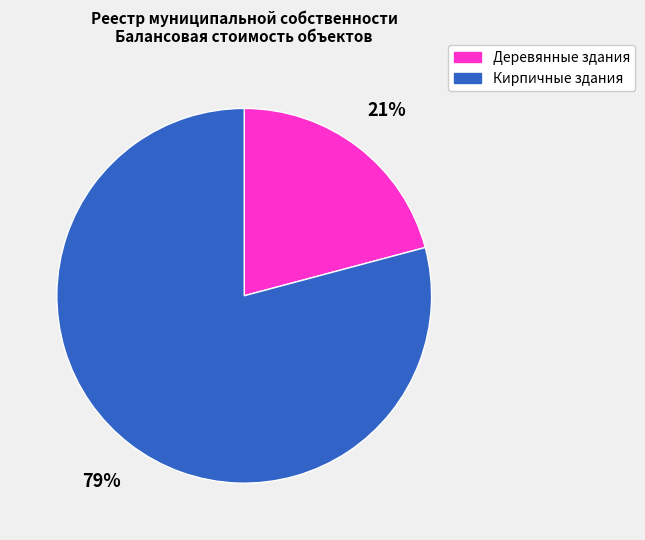

Count the number of slices in the pie.

2